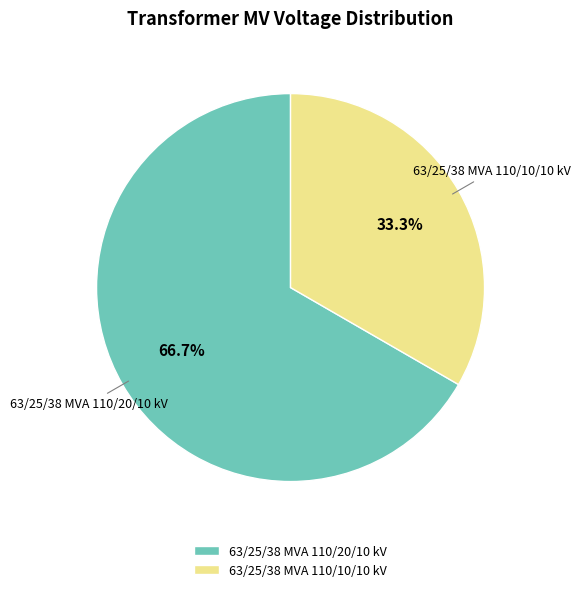

To the nearest percent, what percentage of the pie is 63/25/38 MVA 110/10/10 kV?

33%